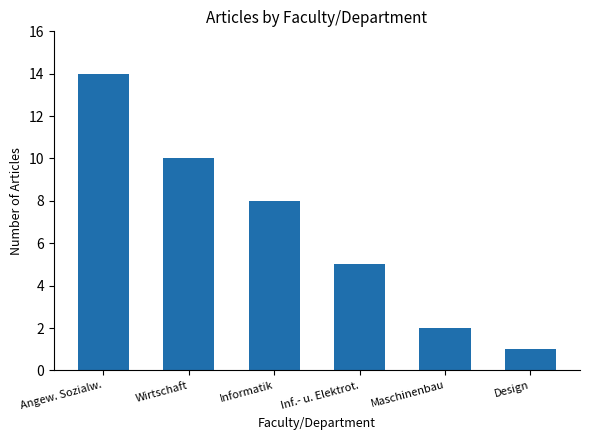

What is the difference between the maximum and minimum values?

13